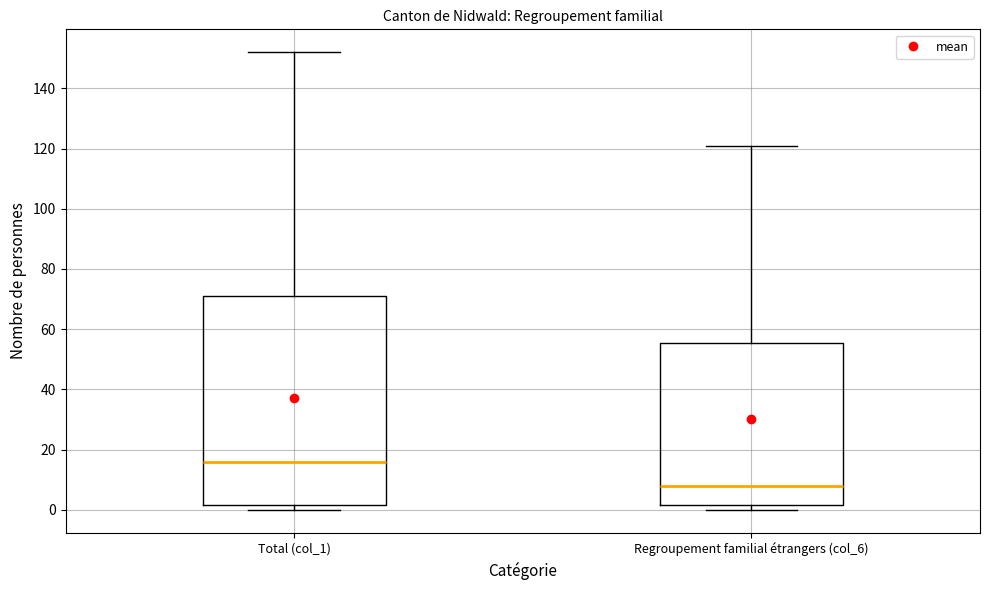

Where is the lower edge of the box for Total (col_1) on the y-axis? The values are not printed on the chart, so give them approximately, as read against the axis.

2